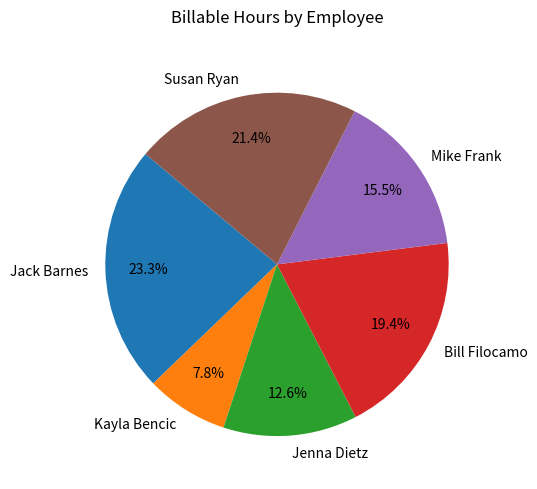

Between Mike Frank and Jenna Dietz, which is larger?

Mike Frank